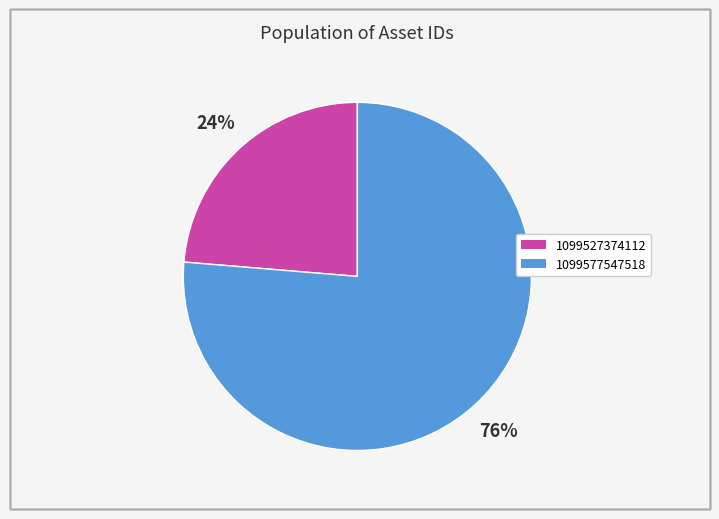

Is 1099527374112 the majority of the pie?

No